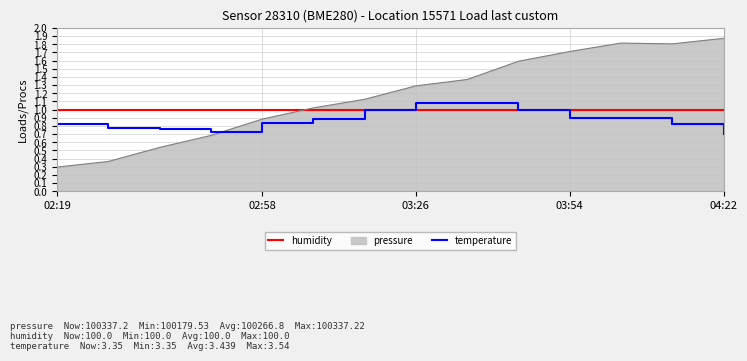

What is the minimum value for pressure?

0.3